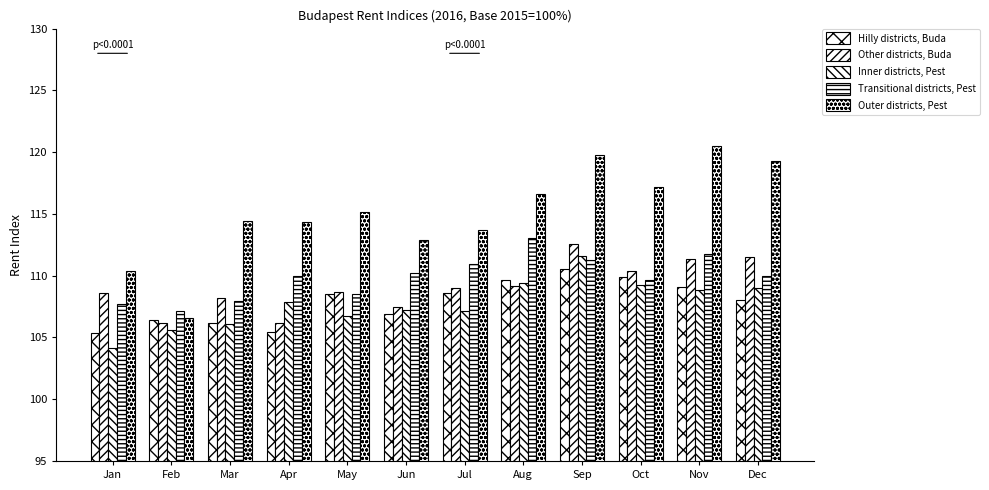

What is the spread (max minus min) of values at Jul?

6.6